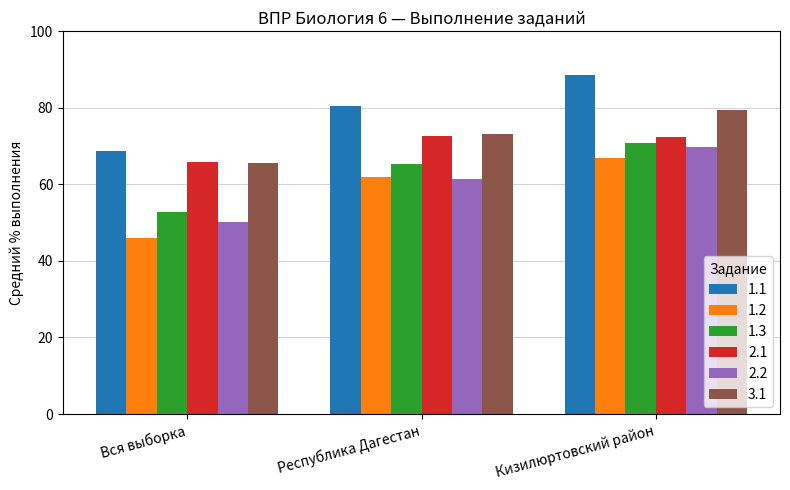

Between Вся выборка and Кизилюртовский район, which series saw the biggest shift?

1.2